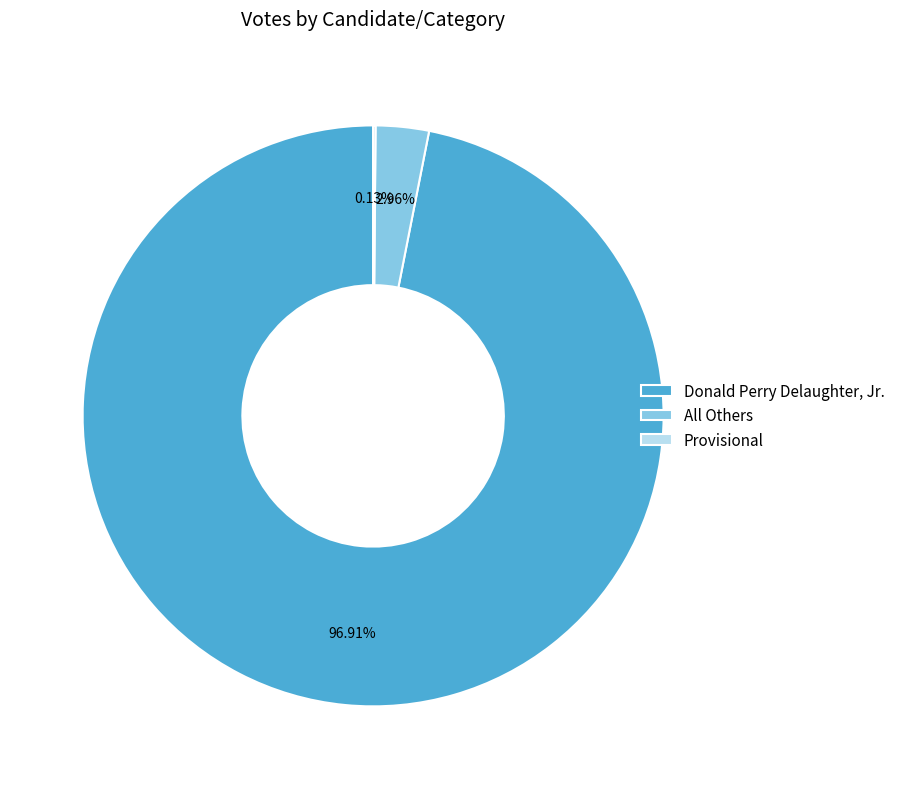

What portion of the pie excludes Donald Perry Delaughter, Jr.?

3.1%